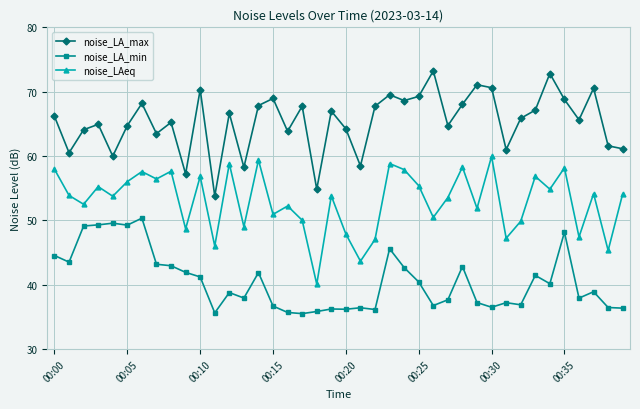

Which series has the largest total across all categories?

noise_LA_max